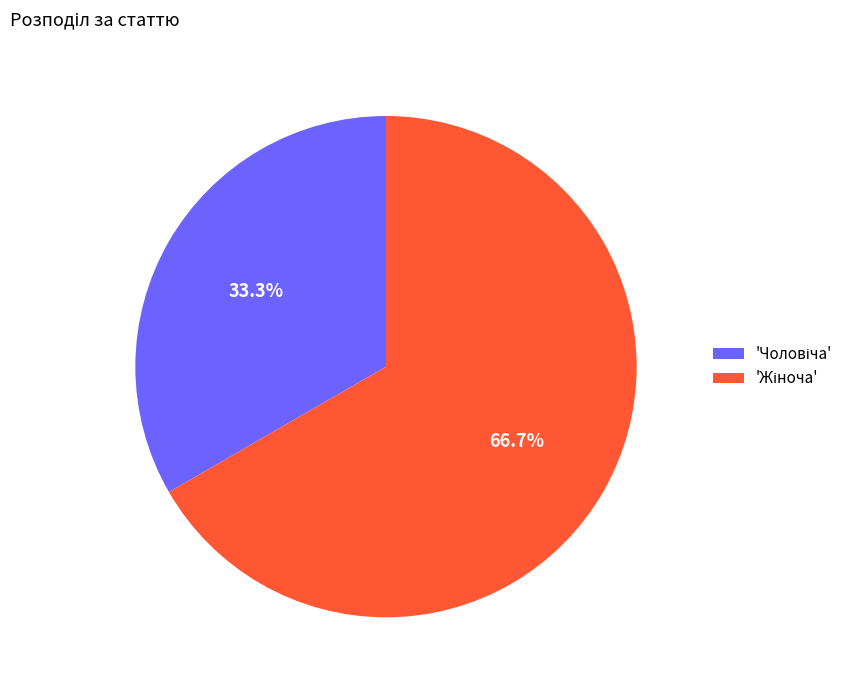

To the nearest percent, what is the average slice percentage?

50%